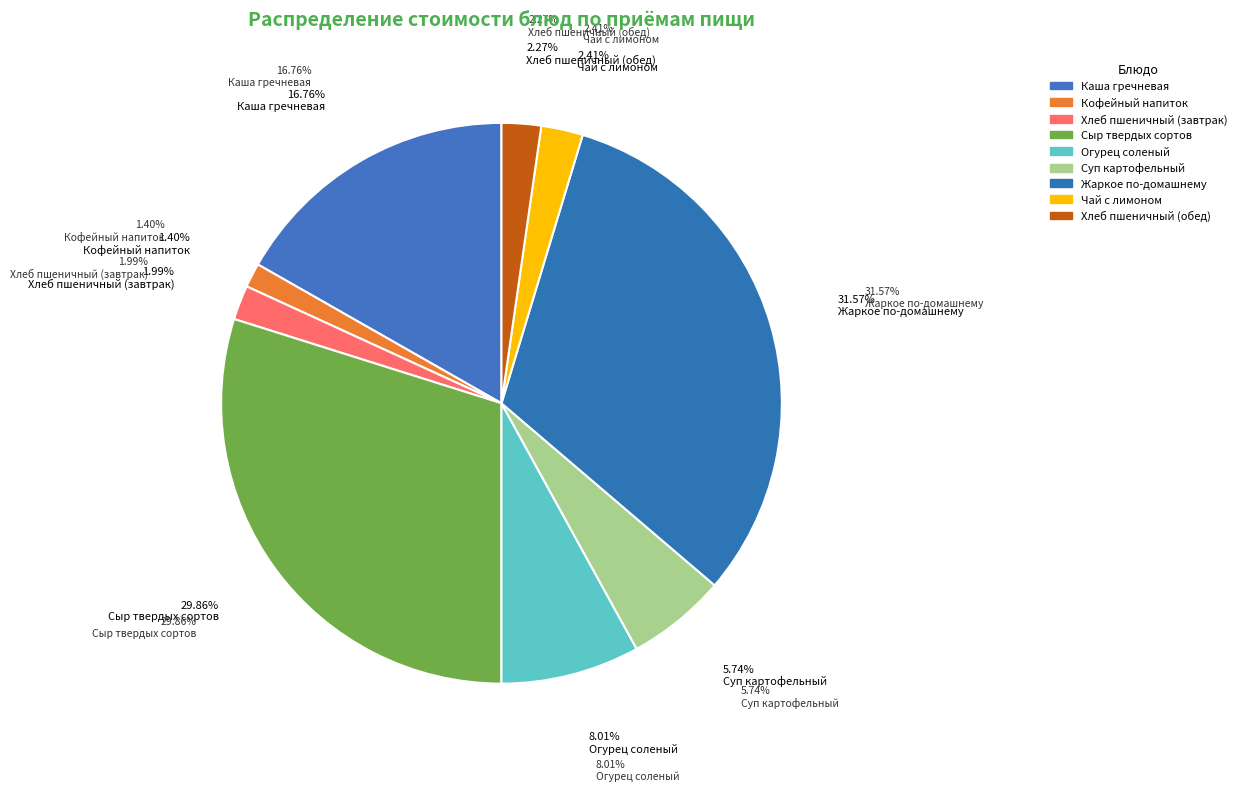

The Огурец соленый slice represents 22% of the pie. True or false?

False